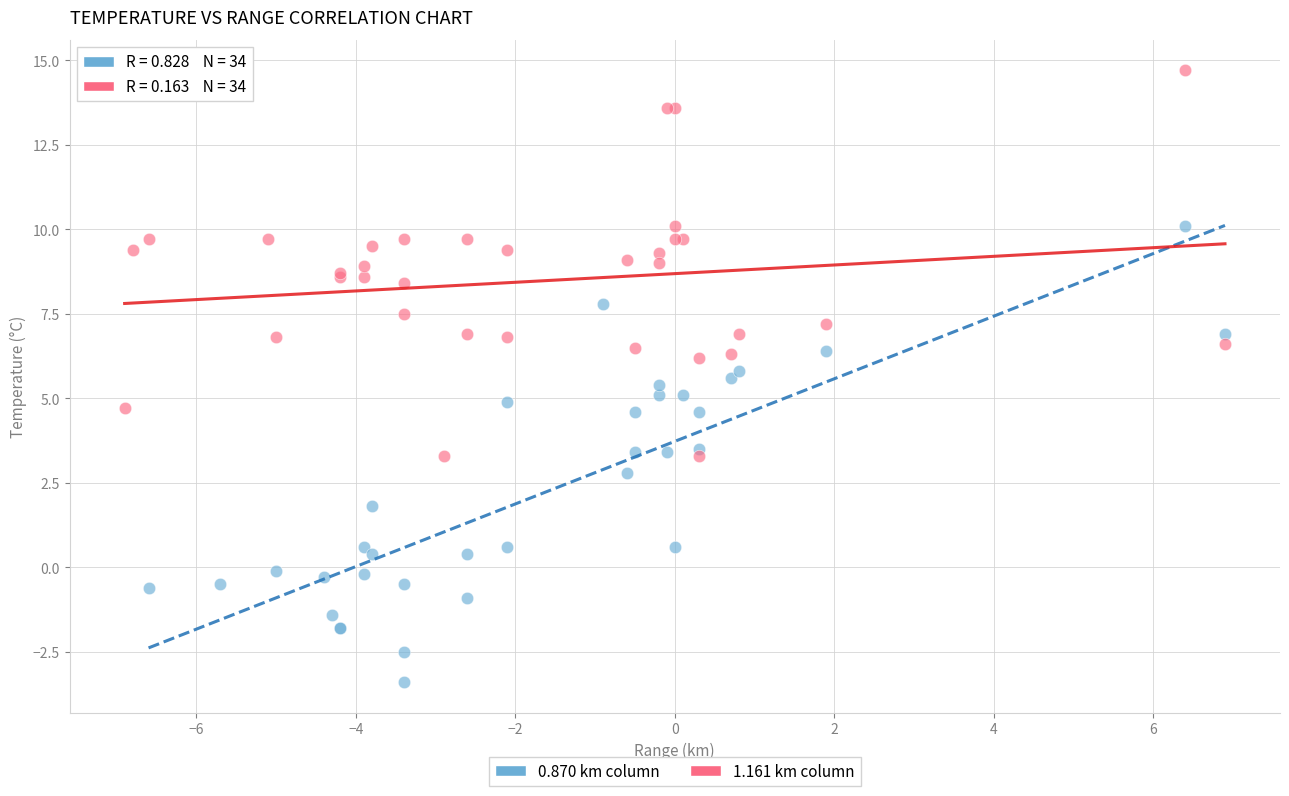

Which series reaches the maximum Y coordinate?

1.161 km column